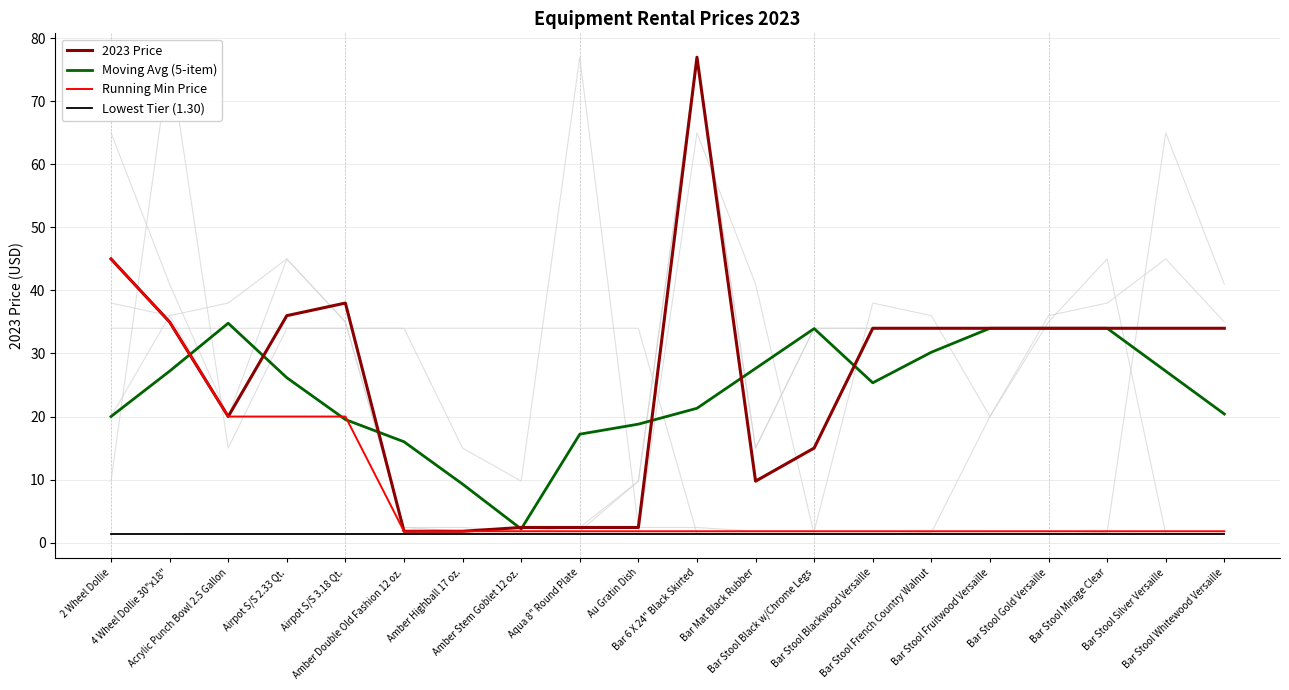

In 2023 Price, how many points are lower than both neighbors (excluding endpoints)?

2